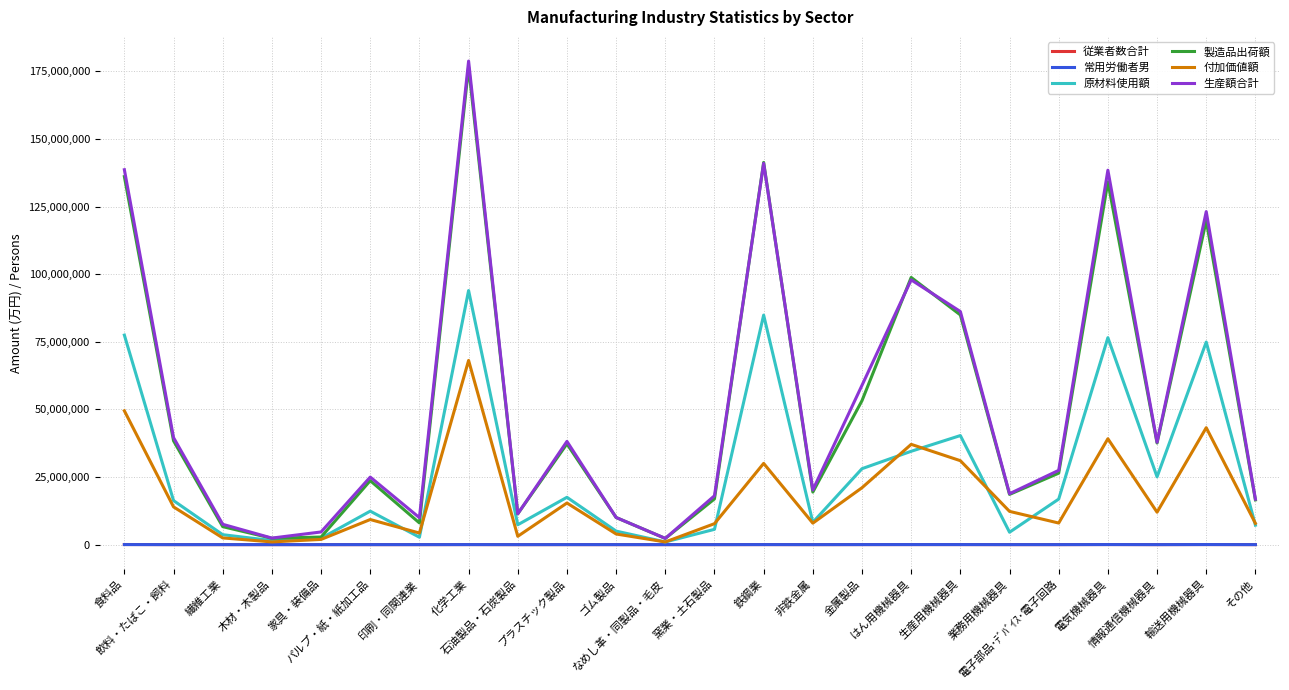

Rank the series by their maximum value, from lowest to highest.

常用労働者男, 従業者数合計, 付加価値額, 原材料使用額, 製造品出荷額, 生産額合計